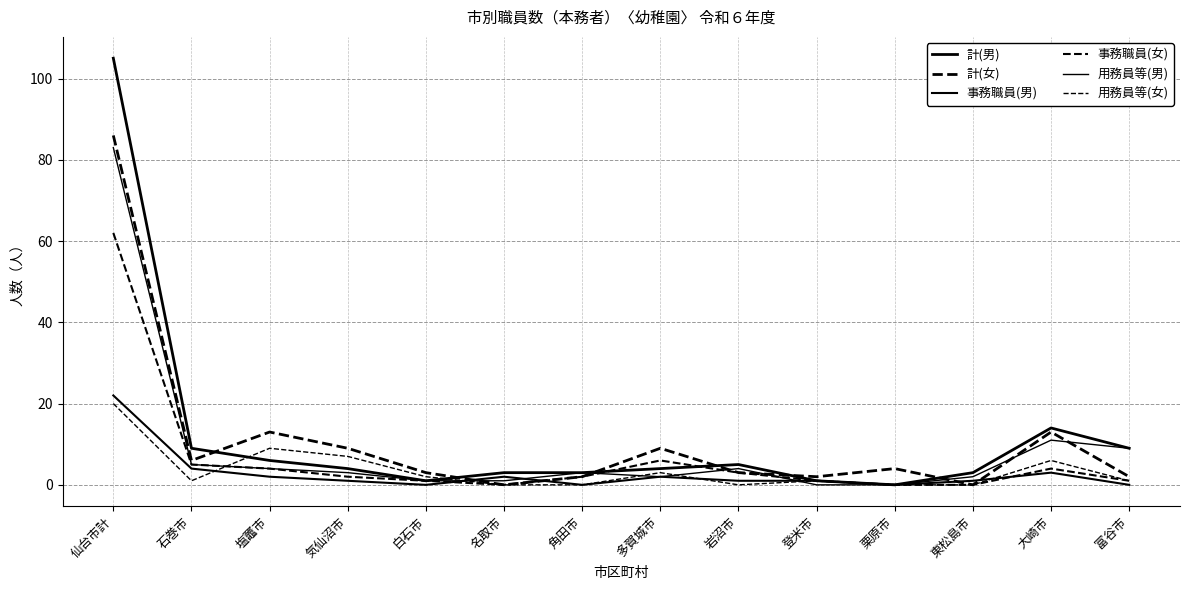

Where is 用務員等(女) nearest to the value 10?

塩竈市